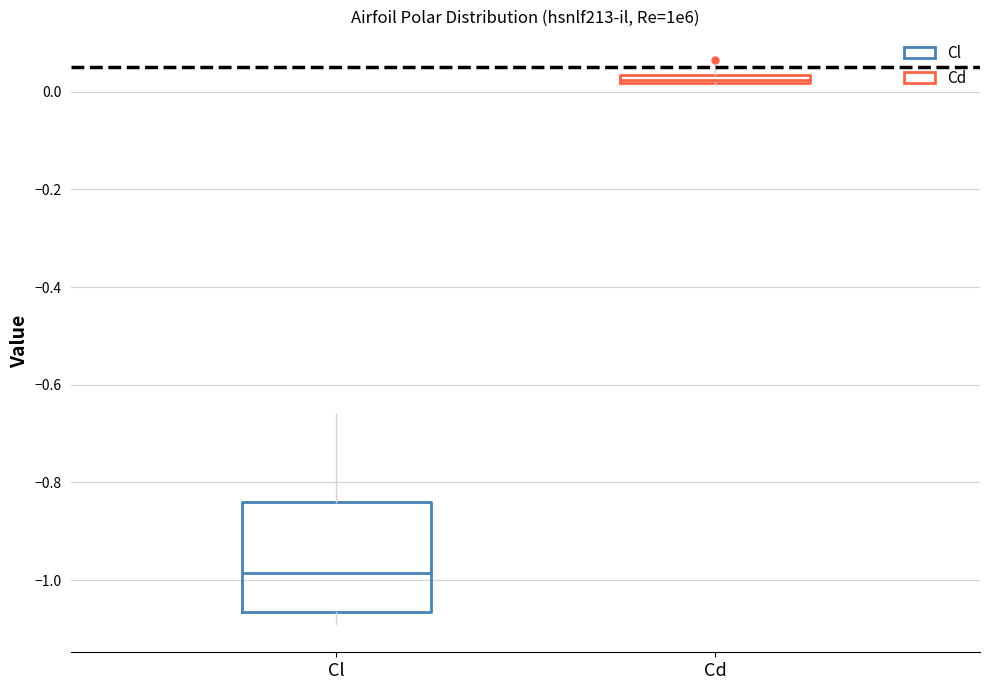

Where does the upper whisker of the box for Cd end on the y-axis? The values are not printed on the chart, so give them approximately, as read against the axis.

0.06